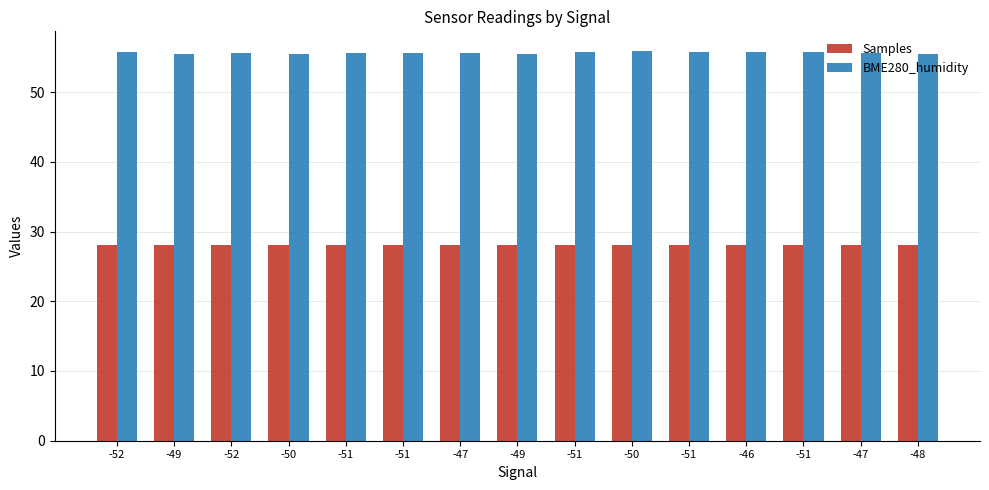

Rank the series at -51 from highest to lowest value.

BME280_humidity, Samples